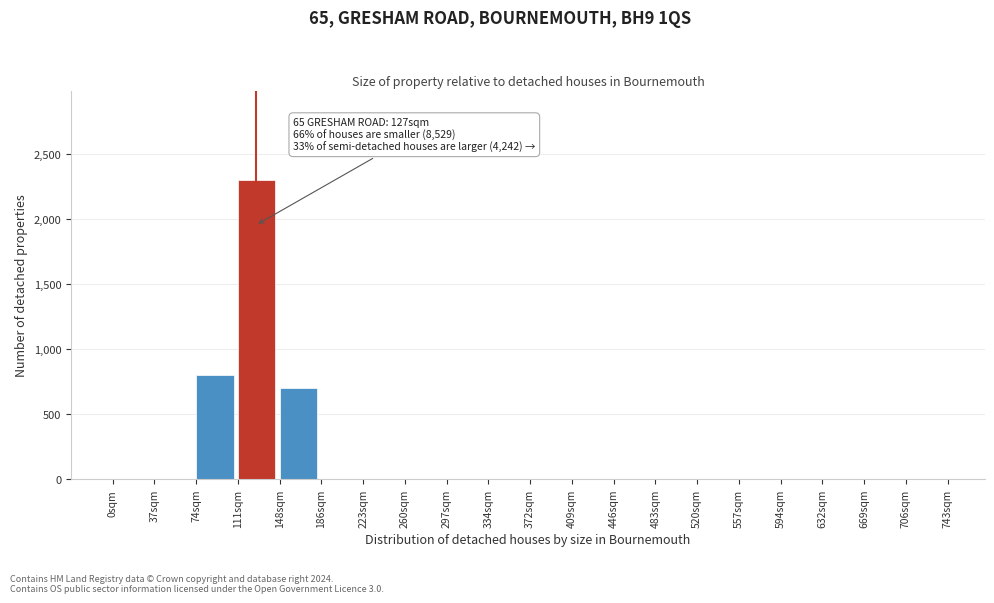

Which range on the x-axis has the tallest bar?

111 to 148